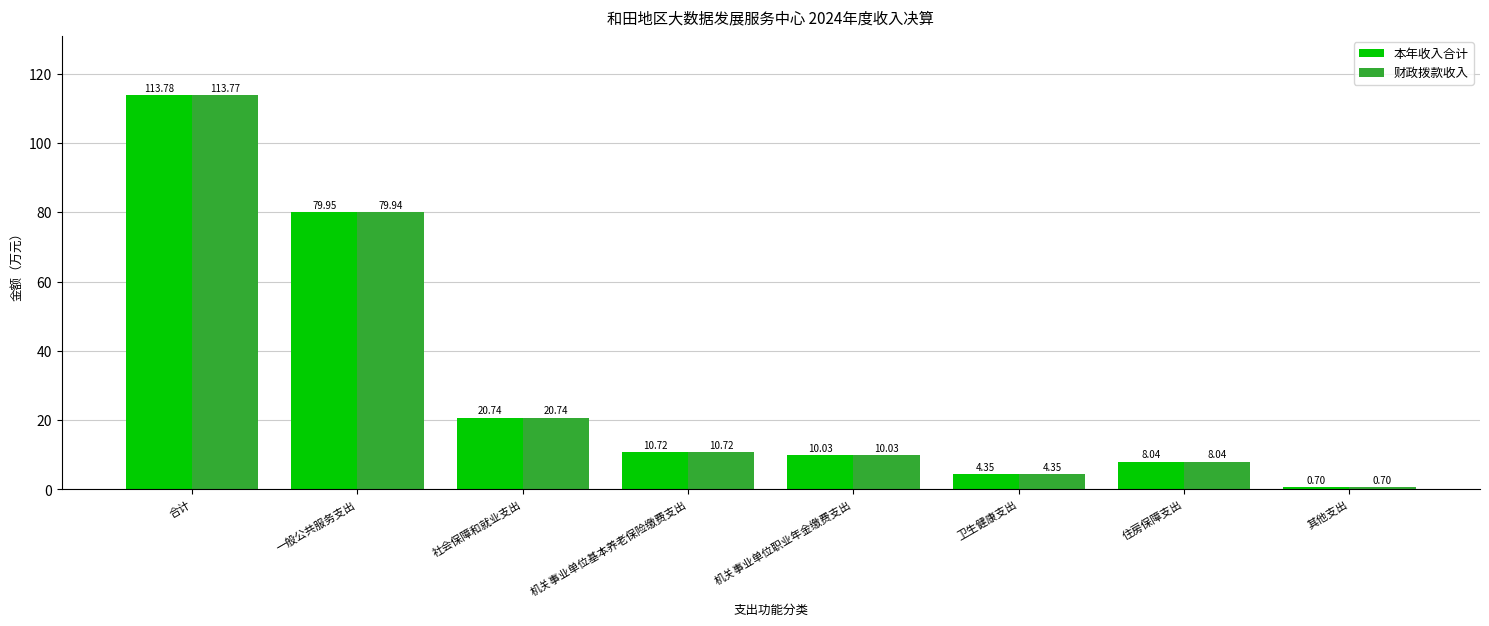

Is it true that 本年收入合计 equals 8.0 at 住房保障支出?

True